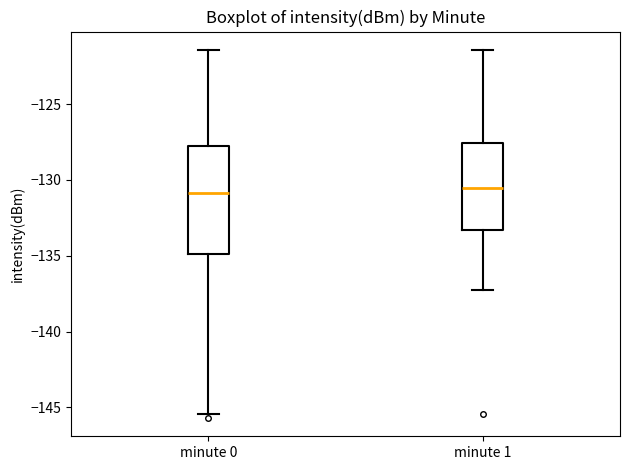

Reading left to right, read every box against the y-axis: the position of its median line, the range the box covers, and the ends of its whiskers. The values are not printed on the chart, so give them approximately, as read against the axis.

minute 0: median -131.0, box -135.0 to -127.5, whiskers -145.5 to -121.5
minute 1: median -130.5, box -133.5 to -127.5, whiskers -137.5 to -121.5